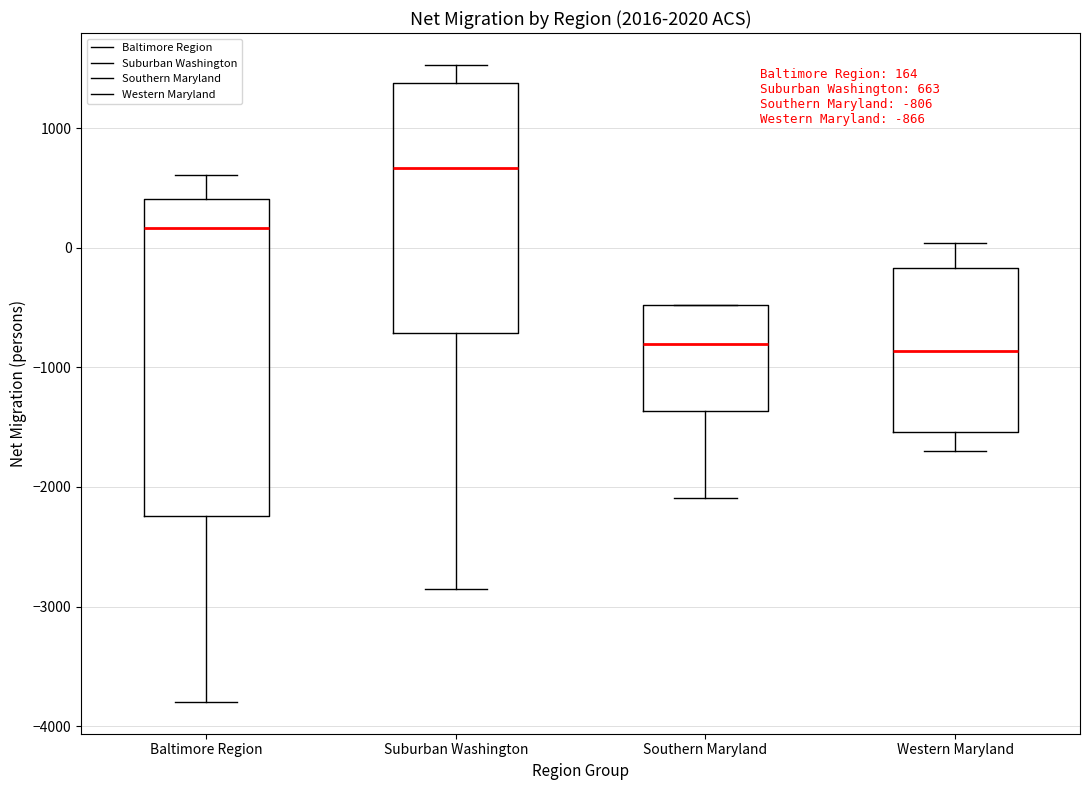

Which box's median line is the highest?

Suburban Washington